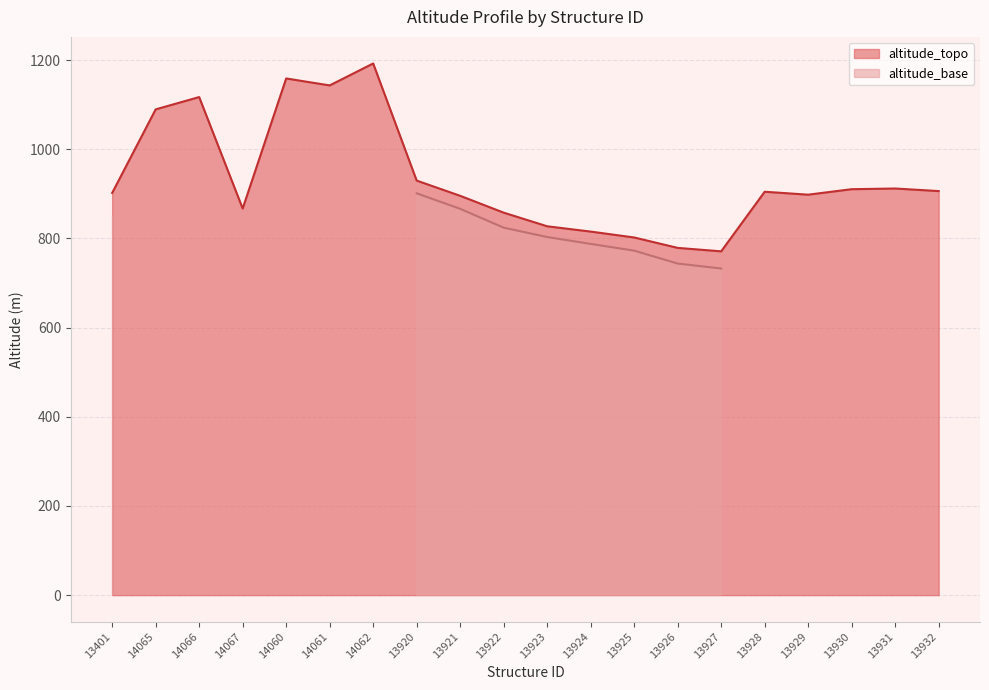

Reading left to right, extract all data points from this chart.

13401=902.0	14065=1089.4	14066=1117.0	14067=867.0	14060=1158.7	14061=1143.1	14062=1192.3	13920=929.7	13921=895.5	13922=857.8	13923=827.2	13924=815.3	13925=802.1	13926=778.8	13927=771.0	13928=904.6	13929=898.1	13930=910.4	13931=911.9	13932=906.1